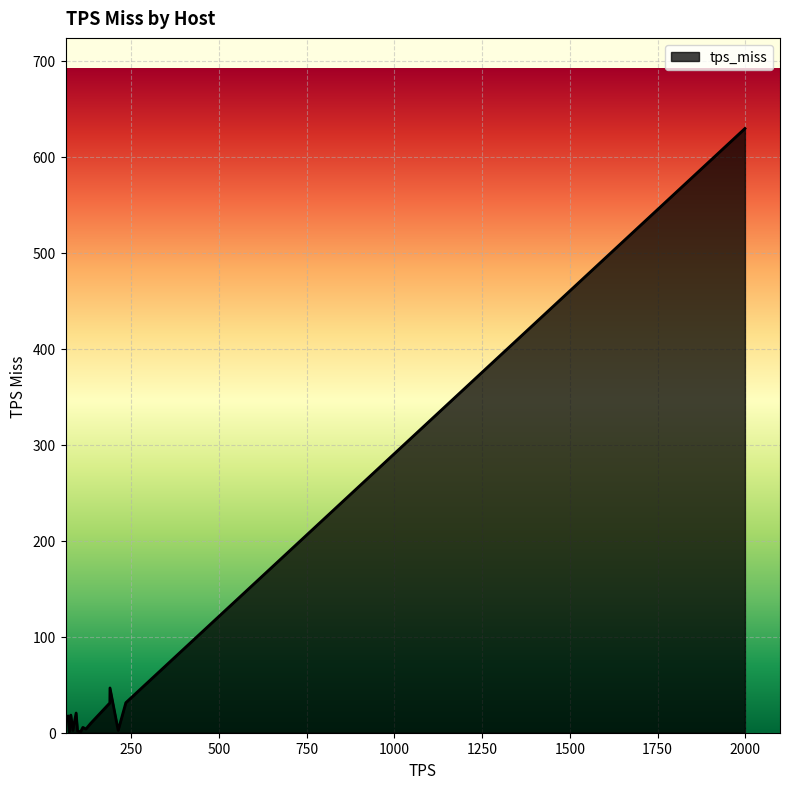

Does the chart display data point markers on the line(s)?

No